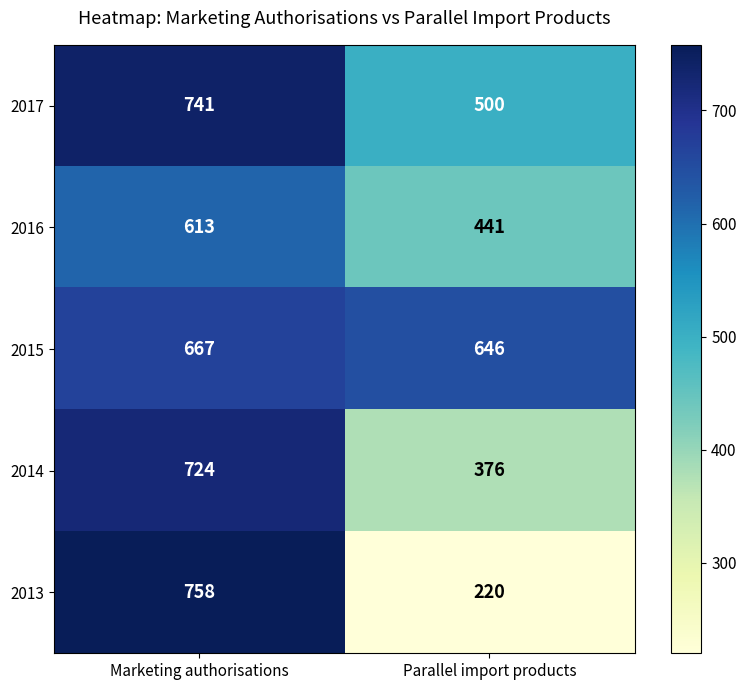

Count the number of data series in this chart.

5